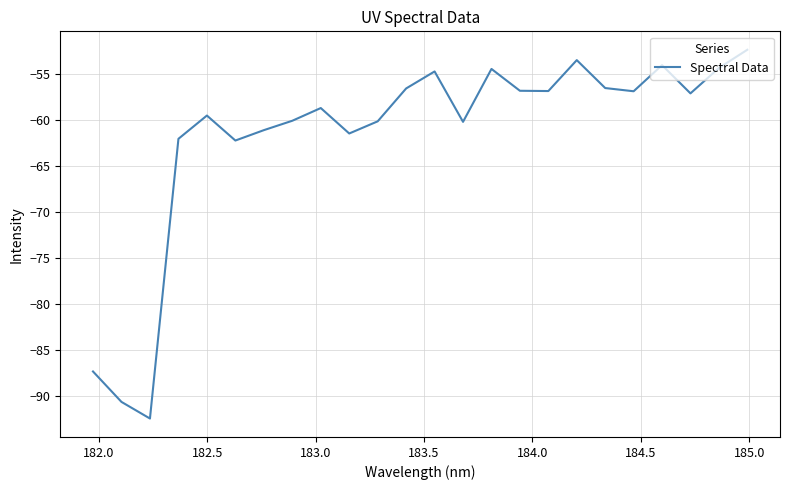

What is the difference between the maximum and minimum values?

40.1